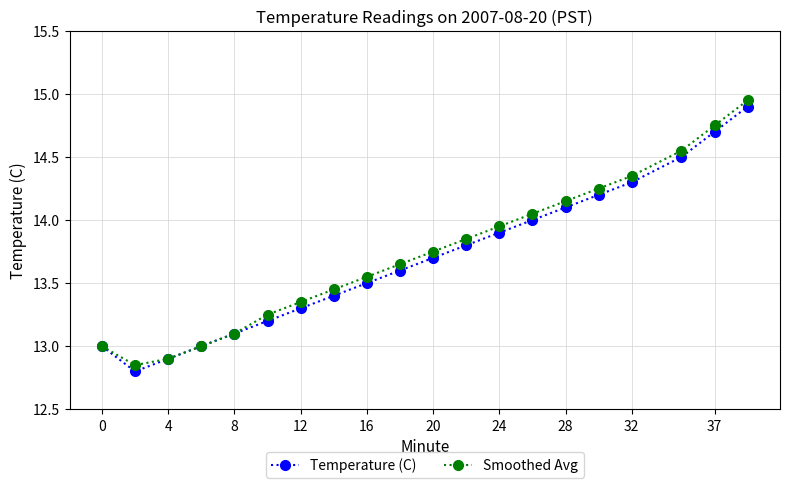

In Smoothed Avg, how many points are lower than both neighbors (excluding endpoints)?

1